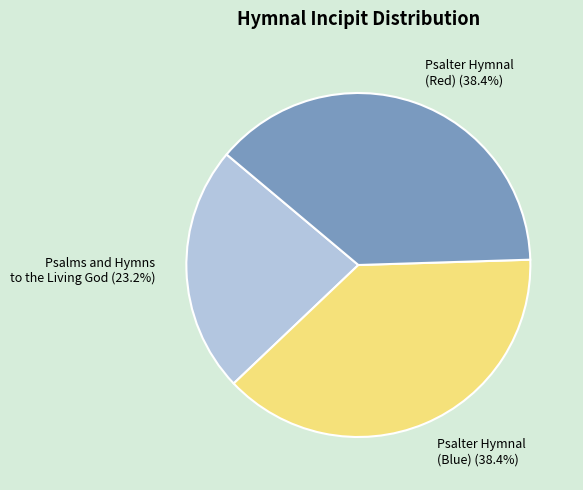

Approximately how many times larger is the value at Psalms and Hymns to the Living God compared to Psalter Hymnal (Blue)?

0.6